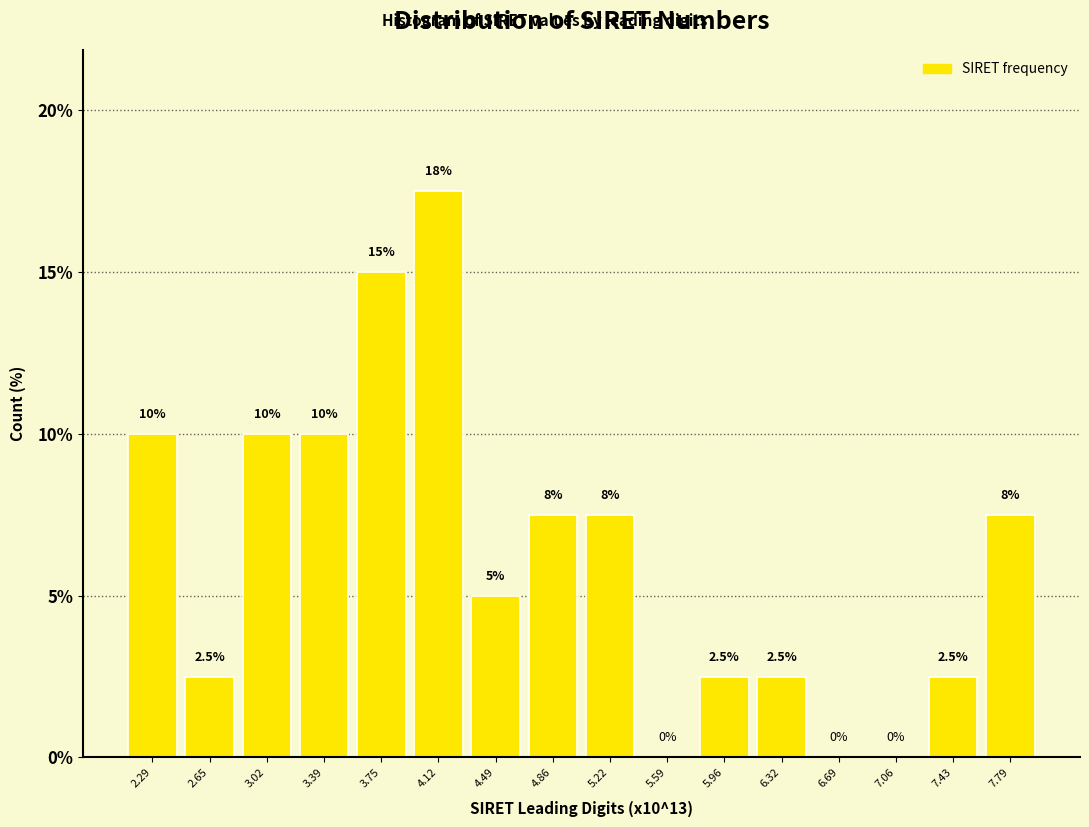

Which range on the x-axis has the tallest bar?

3.95 to 4.30